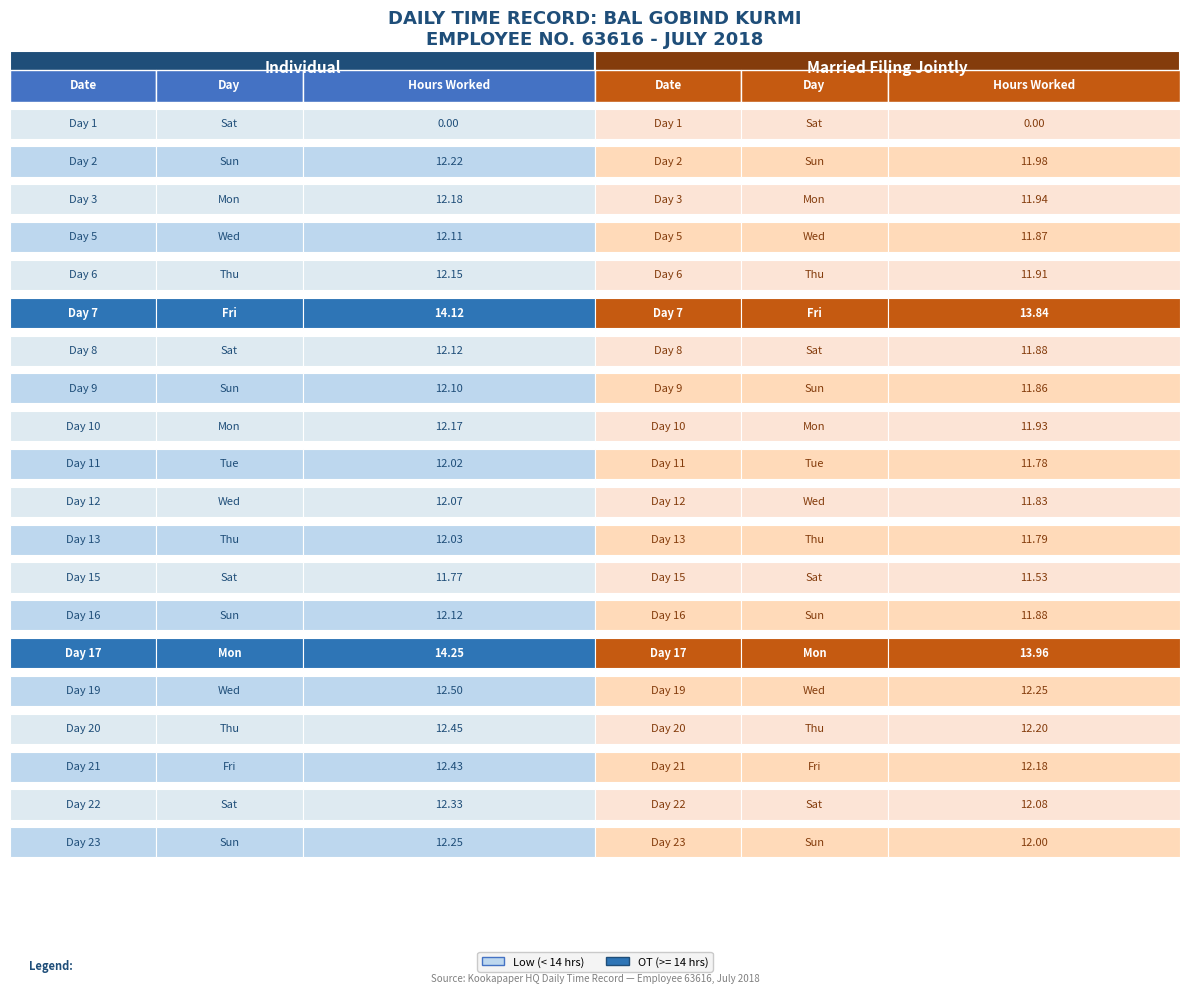

What is the greatest value displayed?

14.2